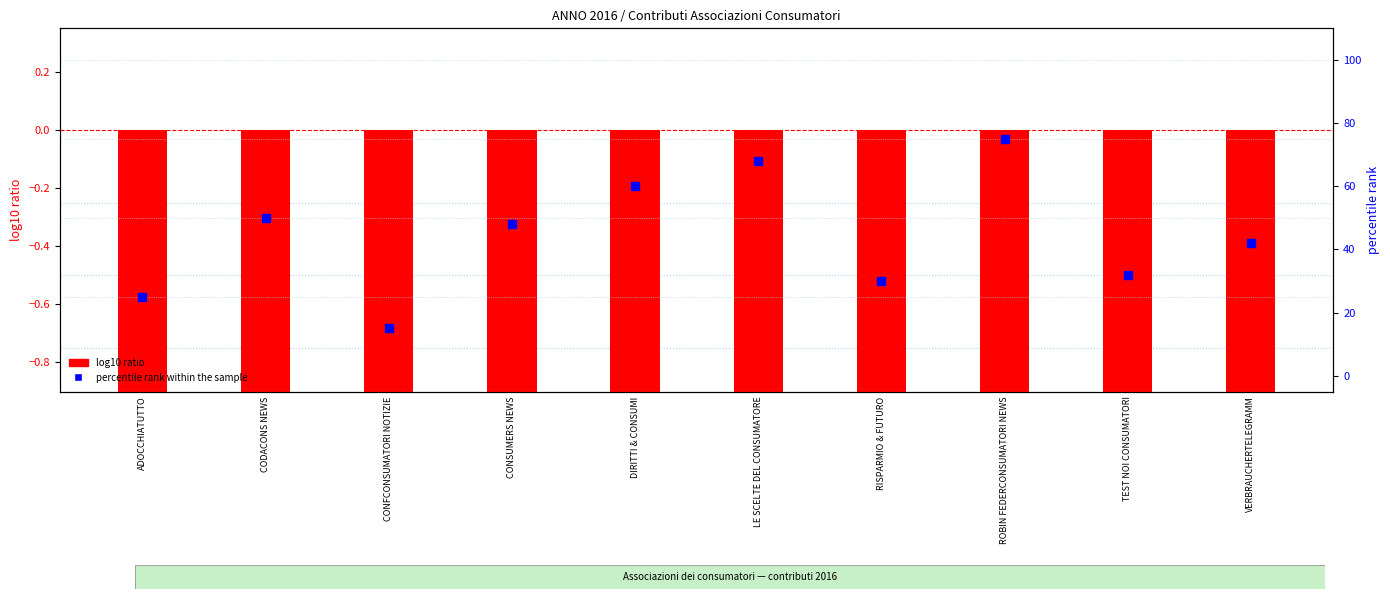

Which has a higher value, RISPARMIO & FUTURO or LE SCELTE DEL CONSUMATORE?

LE SCELTE DEL CONSUMATORE